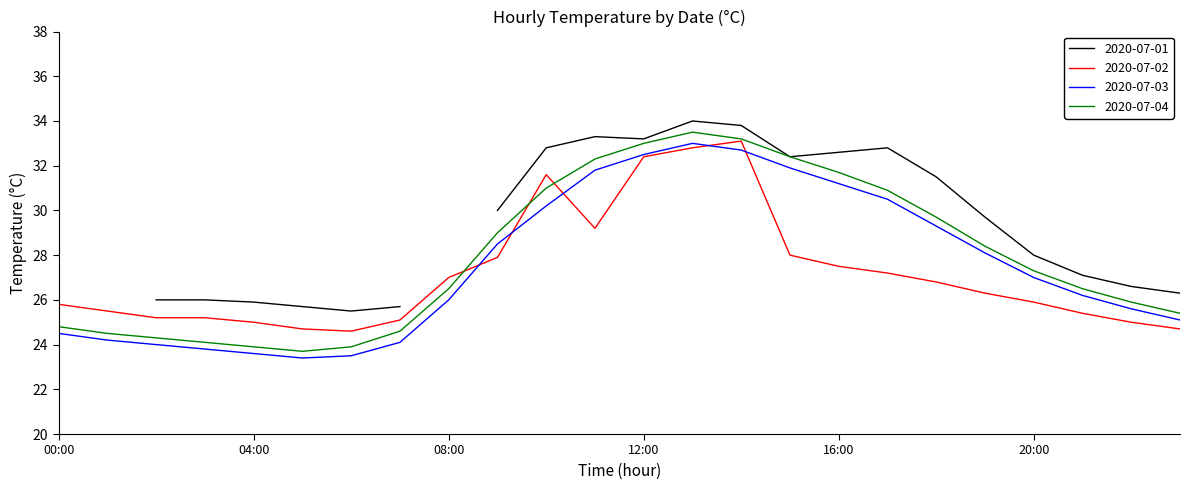

What is the maximum value for 2020-07-03?

33.0